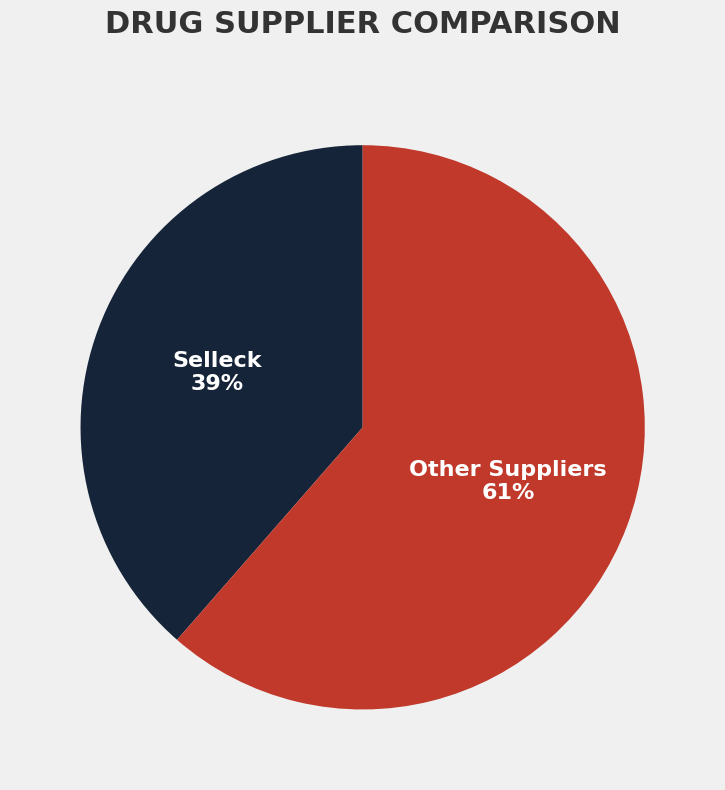

Between Other Suppliers and Selleck, which is larger?

Other Suppliers